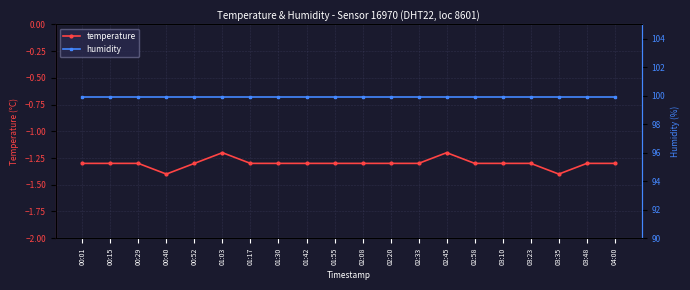

Where is the first local minimum for temperature?

00:40